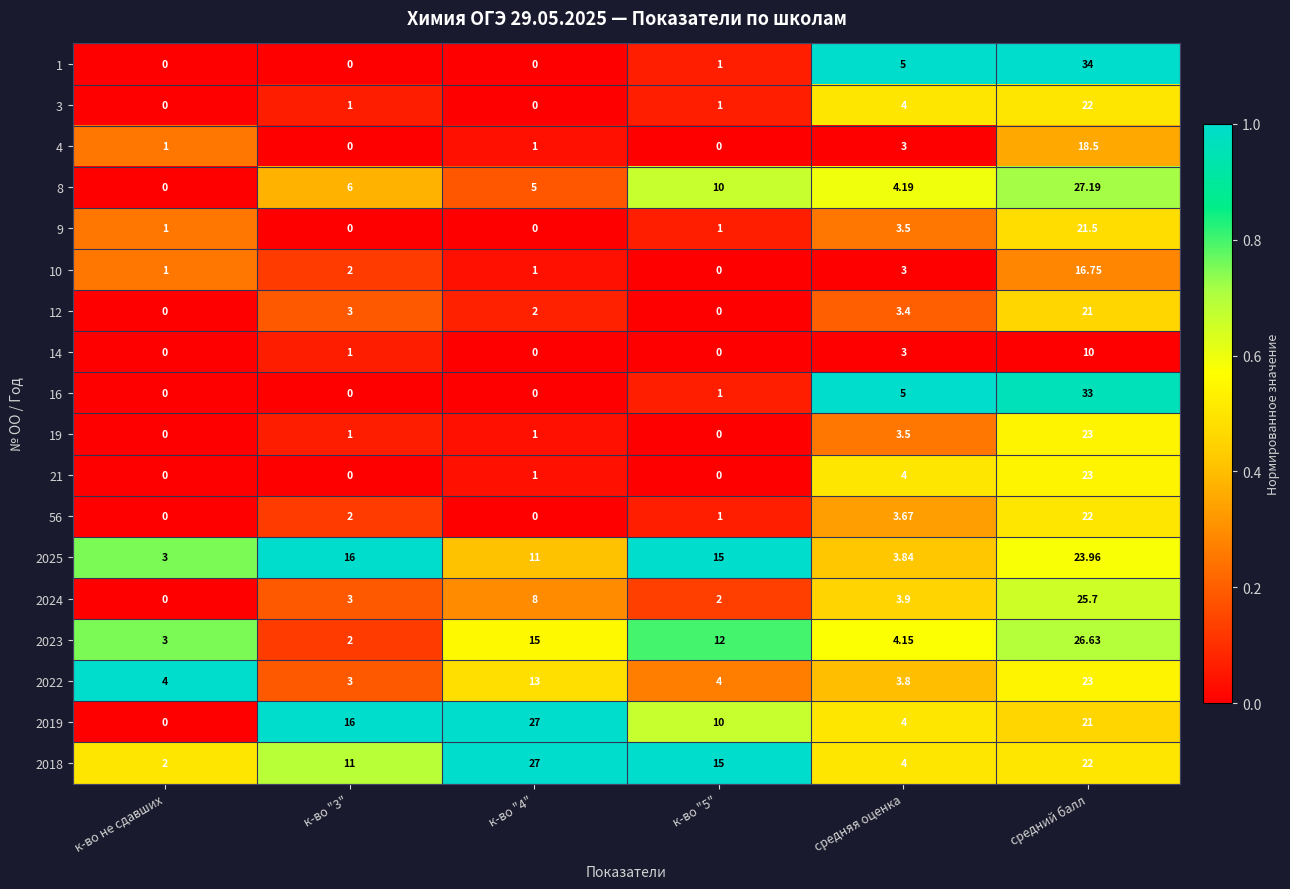

At which category is the sum across all series the highest?

средний балл